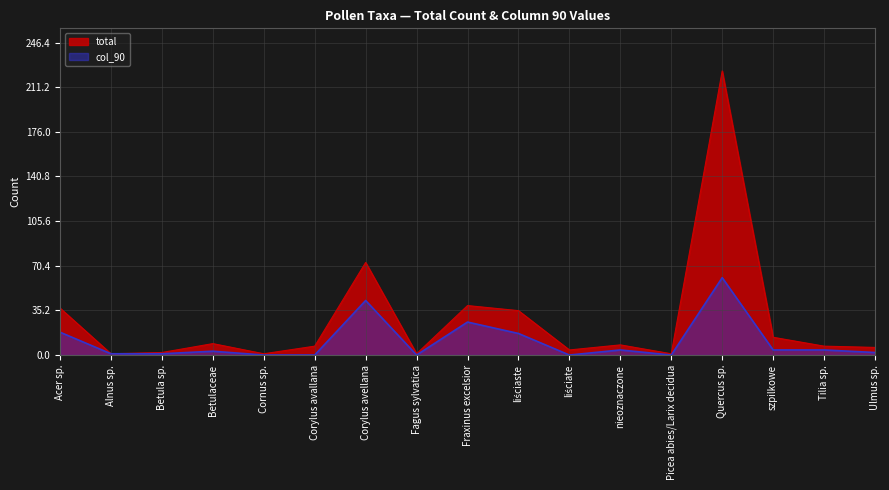

True or false: total and col_90 cross at least once.

False